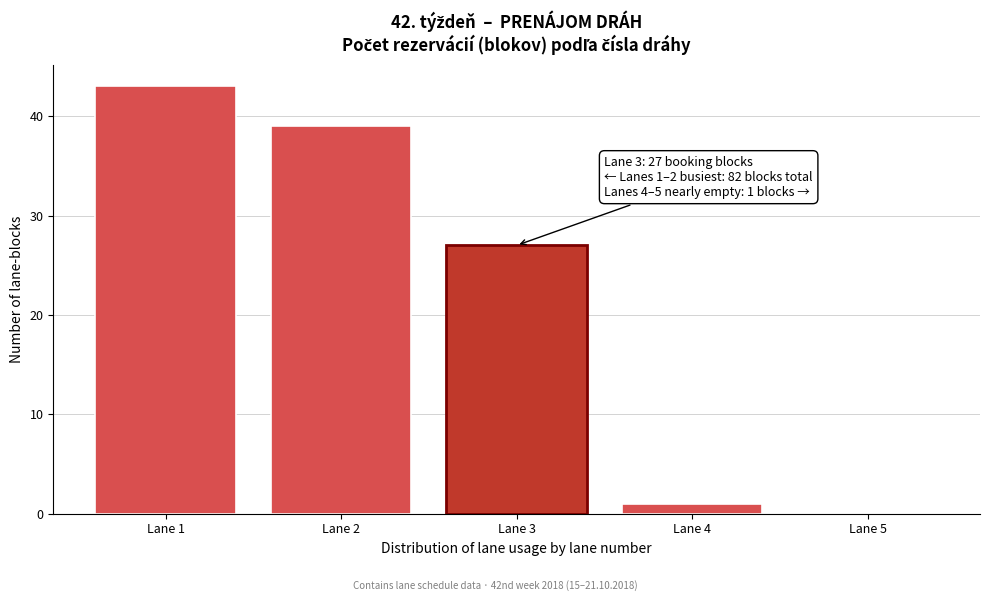

Reading right to left, list all the values displayed in this chart.

Lane 5=0	Lane 4=1	Lane 3=27	Lane 2=39	Lane 1=43